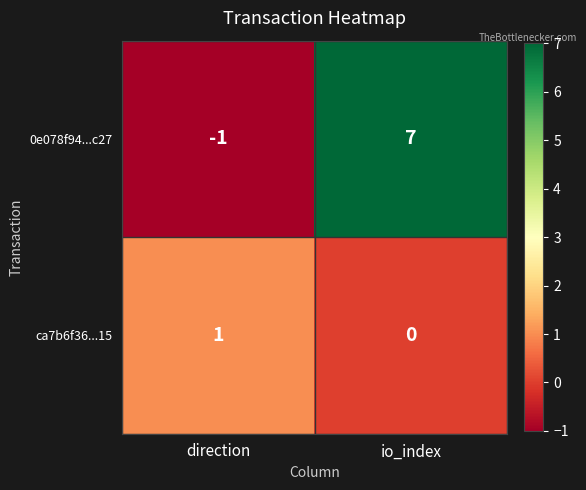

At which label is 0e078f94...c27 closest to 3?

direction